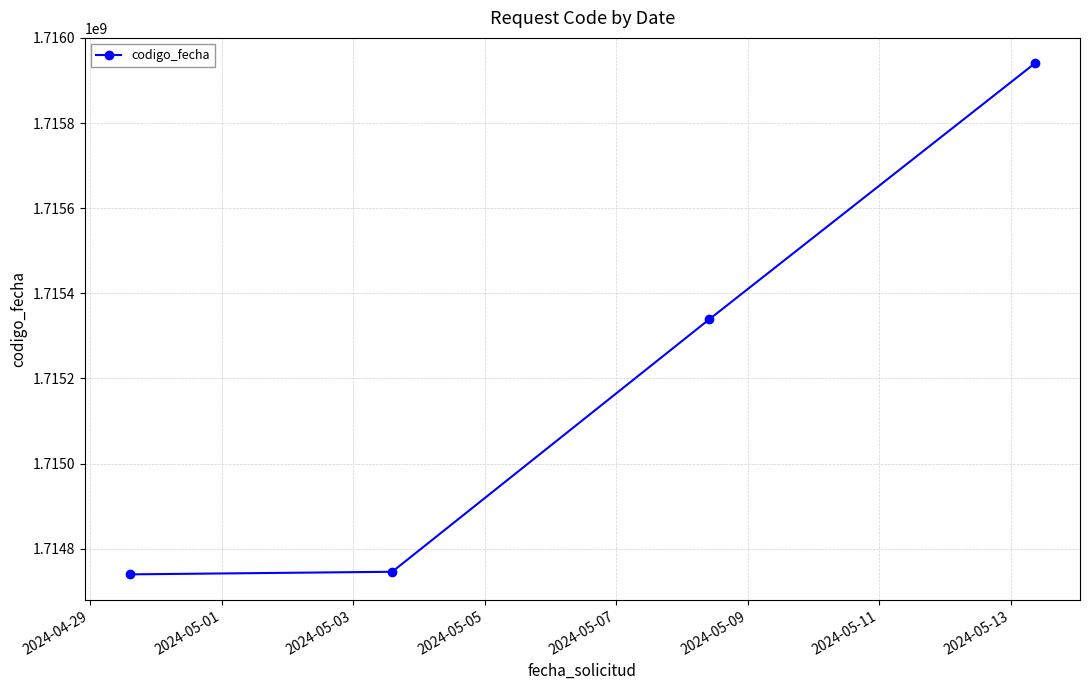

What is the smallest value displayed?

1714739758